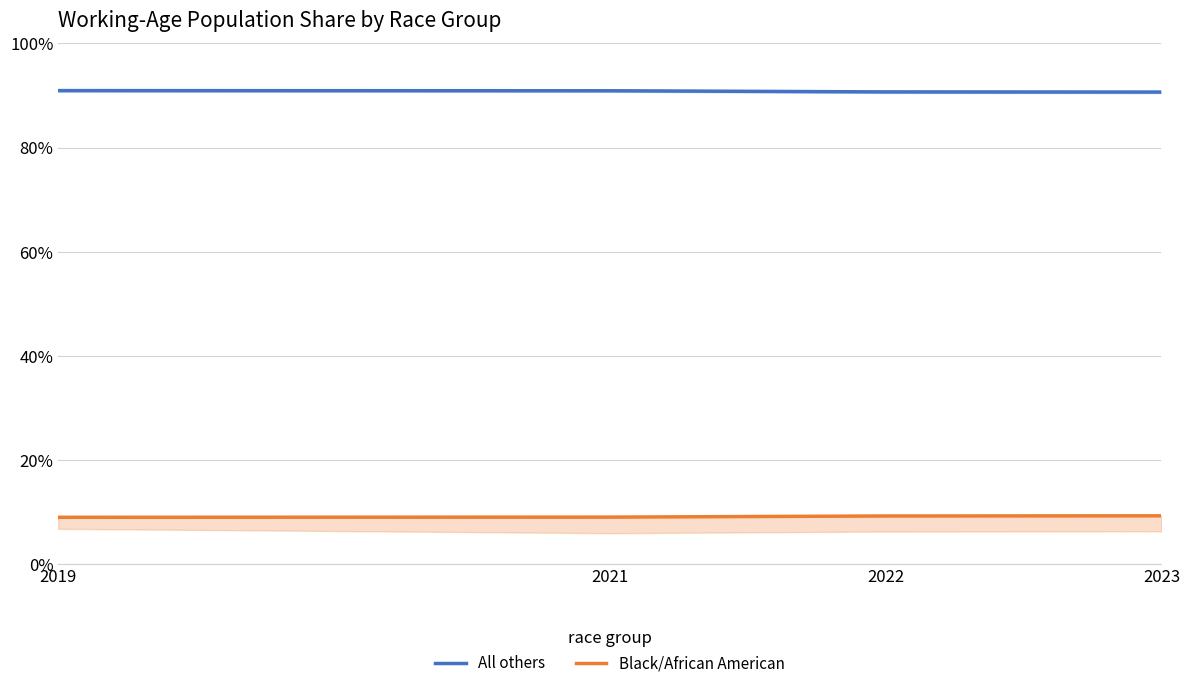

The value of Black/African American at 2023 is 0.1. True or false?

True